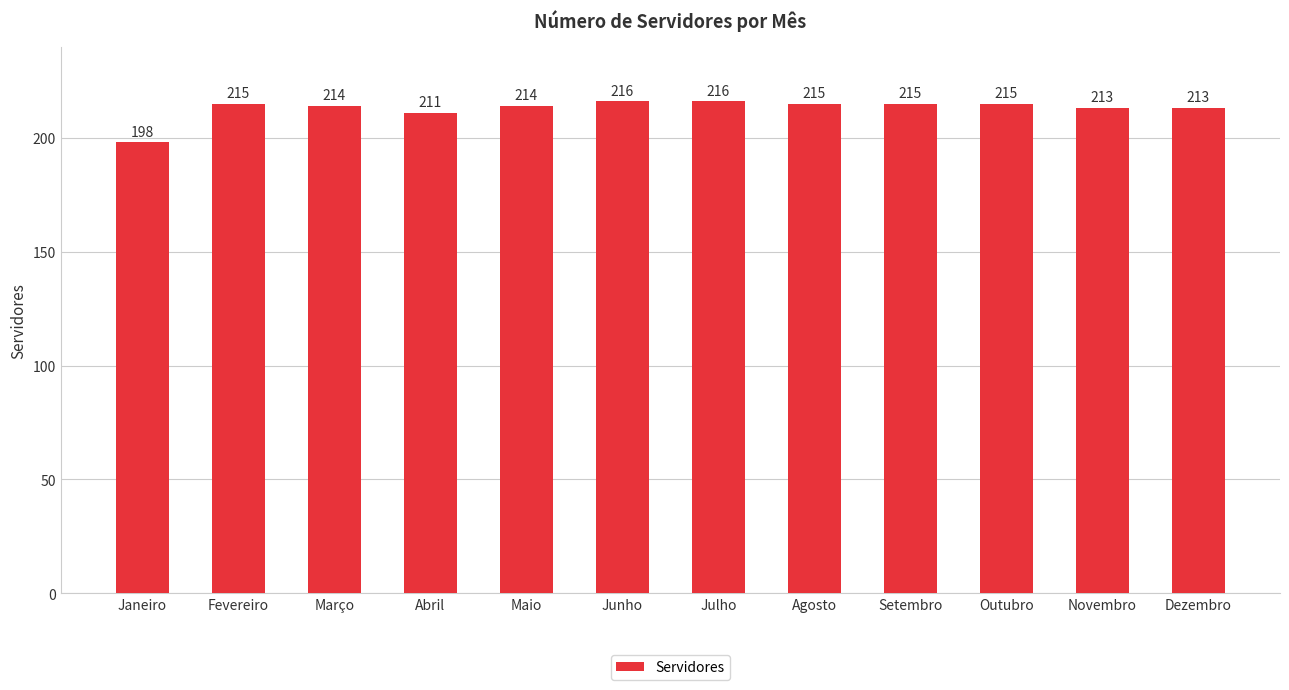

Reading right to left, transcribe all the data shown in this chart.

Dezembro=213	Novembro=213	Outubro=215	Setembro=215	Agosto=215	Julho=216	Junho=216	Maio=214	Abril=211	Março=214	Fevereiro=215	Janeiro=198